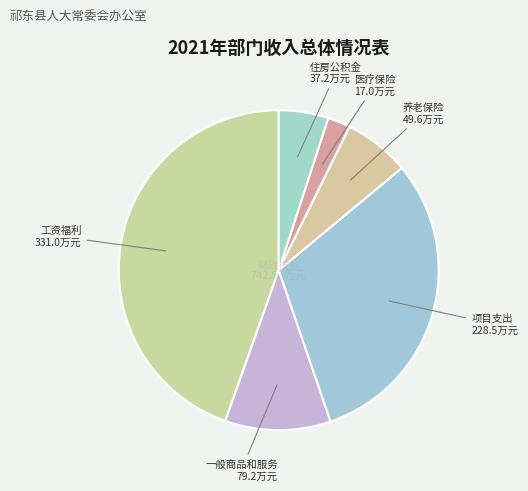

Is it true that 项目支出 is 31% of the pie?

True